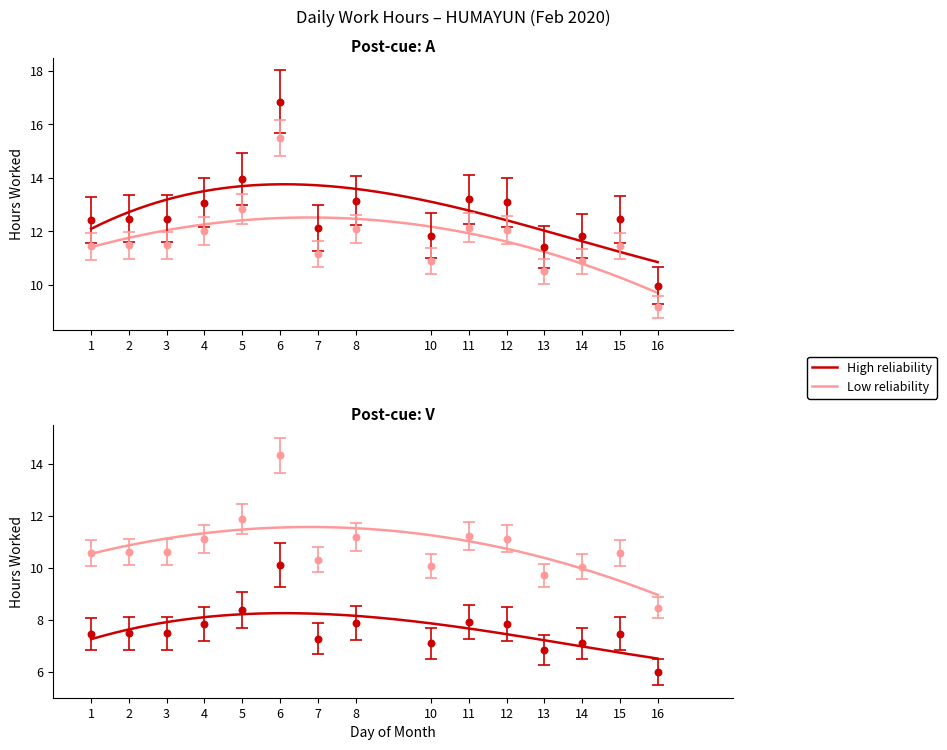

At which category is the sum across all series the highest?

6